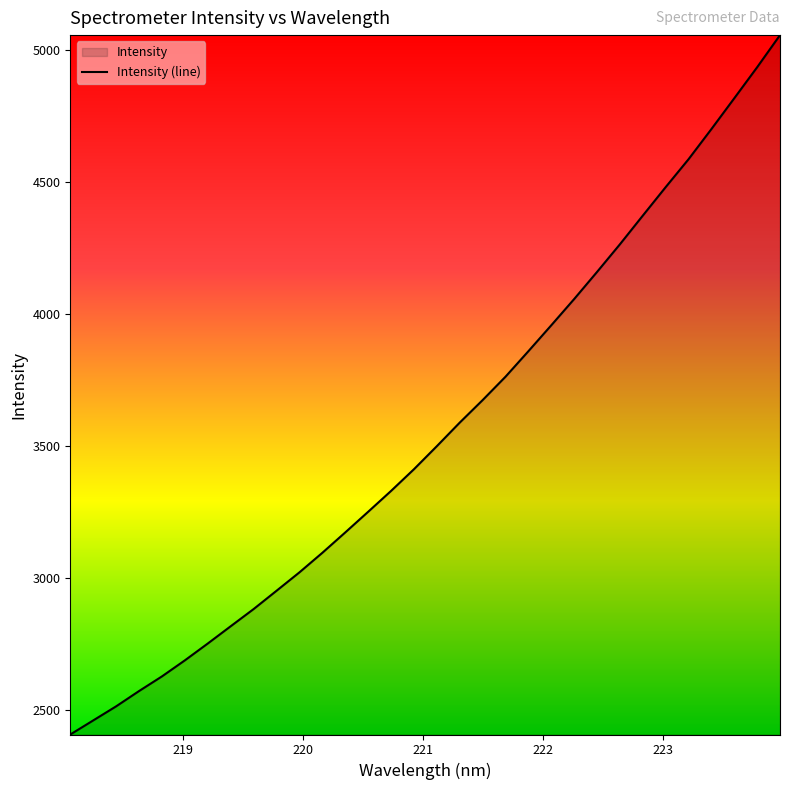

What is the minimum value shown in the chart?

2408.8